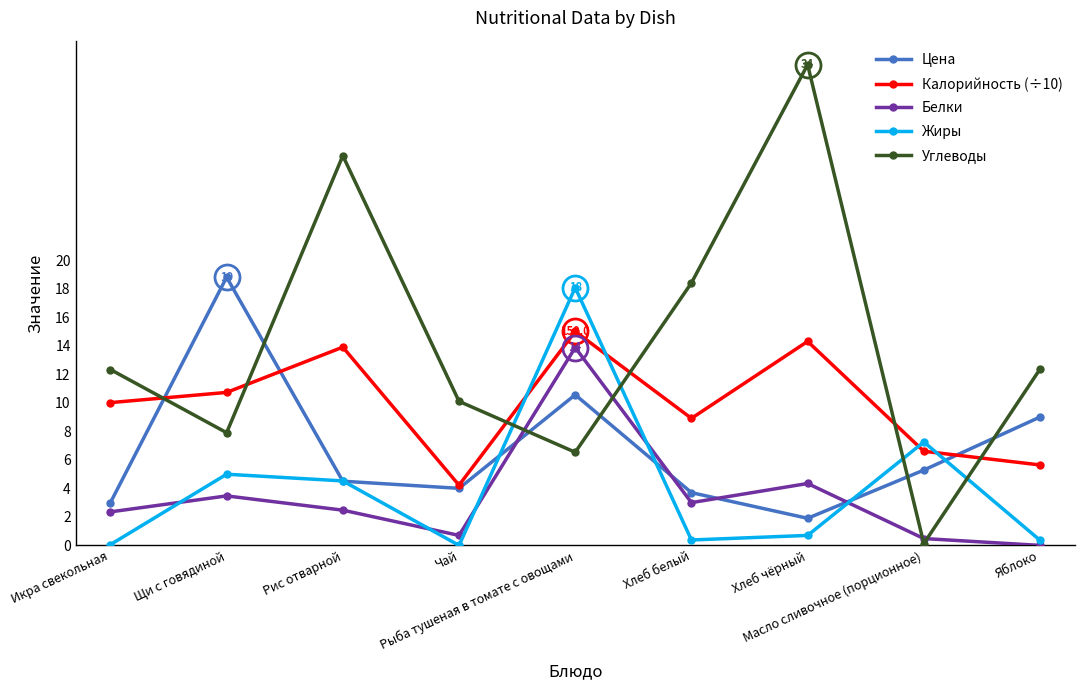

Between Икра свекольная and Яблоко, which series saw the biggest shift?

Цена